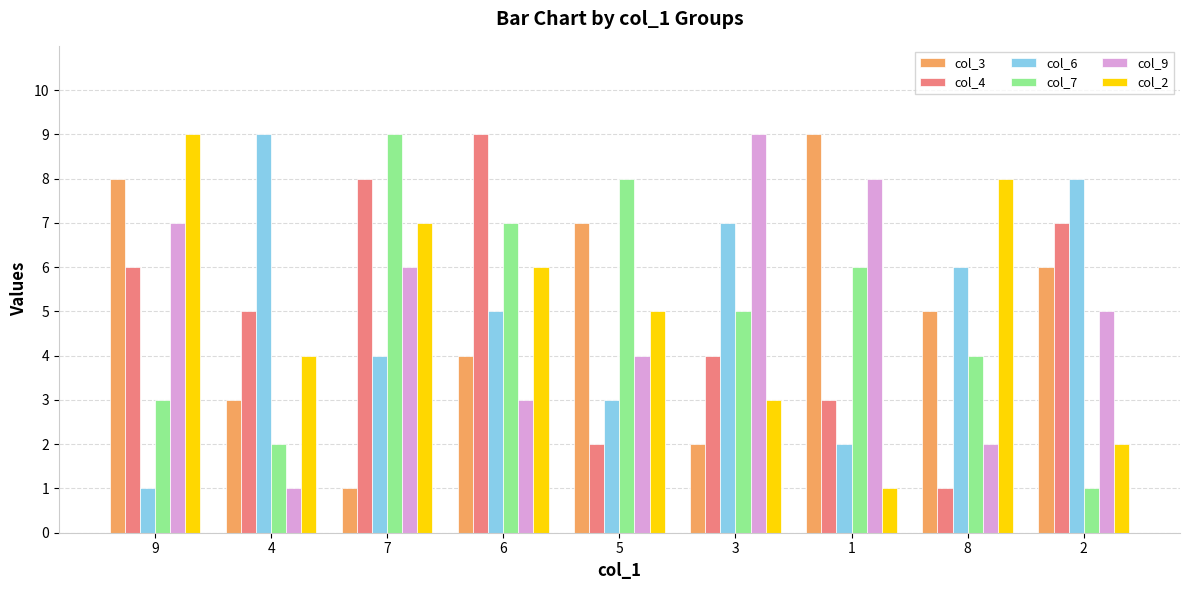

The value of col_4 at 2 is 7. True or false?

True